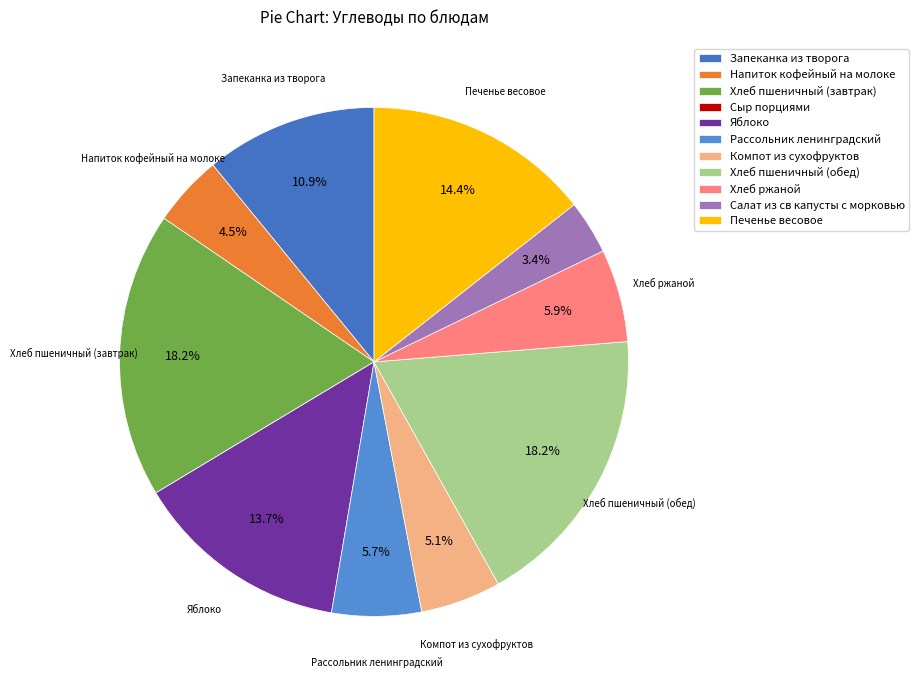

Rank the categories by value from lowest to highest.

Сыр порциями, Салат из св капусты с морковью, Напиток кофейный на молоке, Компот из сухофруктов, Рассольник ленинградский, Хлеб ржаной, Запеканка из творога, Яблоко, Печенье весовое, Хлеб пшеничный (завтрак), Хлеб пшеничный (обед)